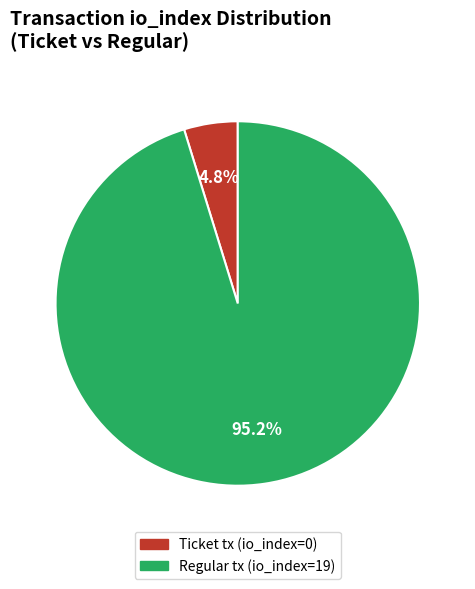

Rank the categories by value from lowest to highest.

Ticket tx (io_index=0), Regular tx (io_index=19)